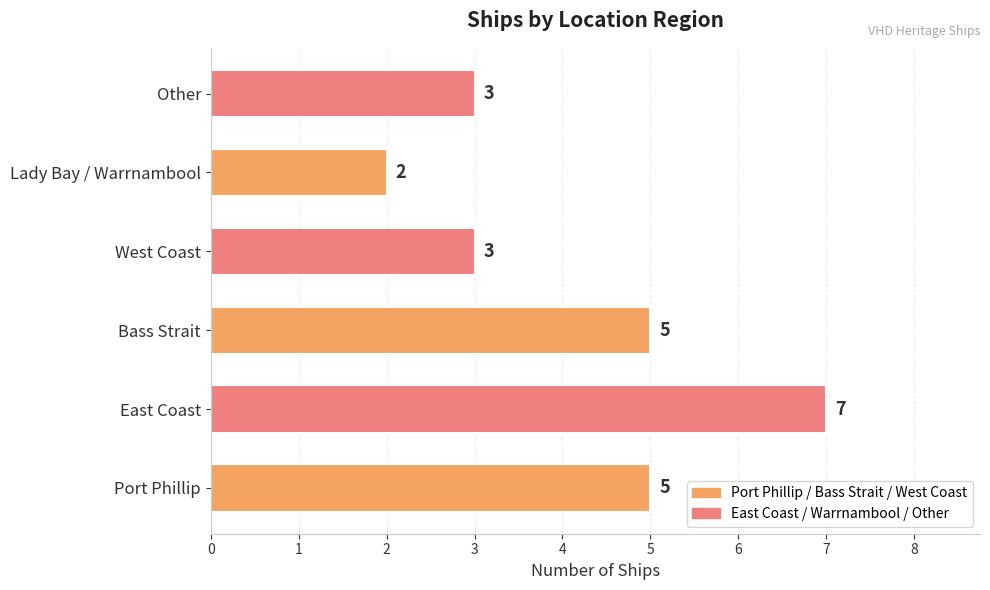

Does the chart contain stacked bars?

No